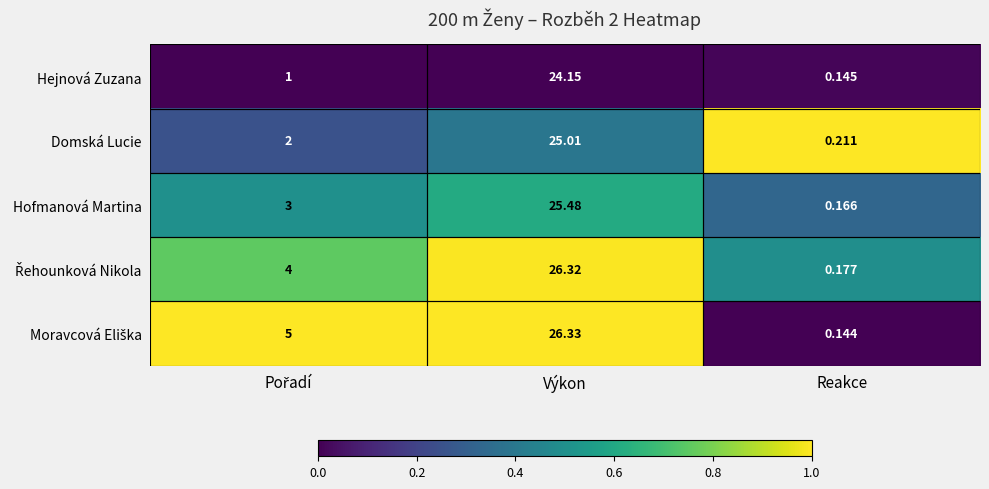

Which label corresponds to the largest value in the chart?

Výkon